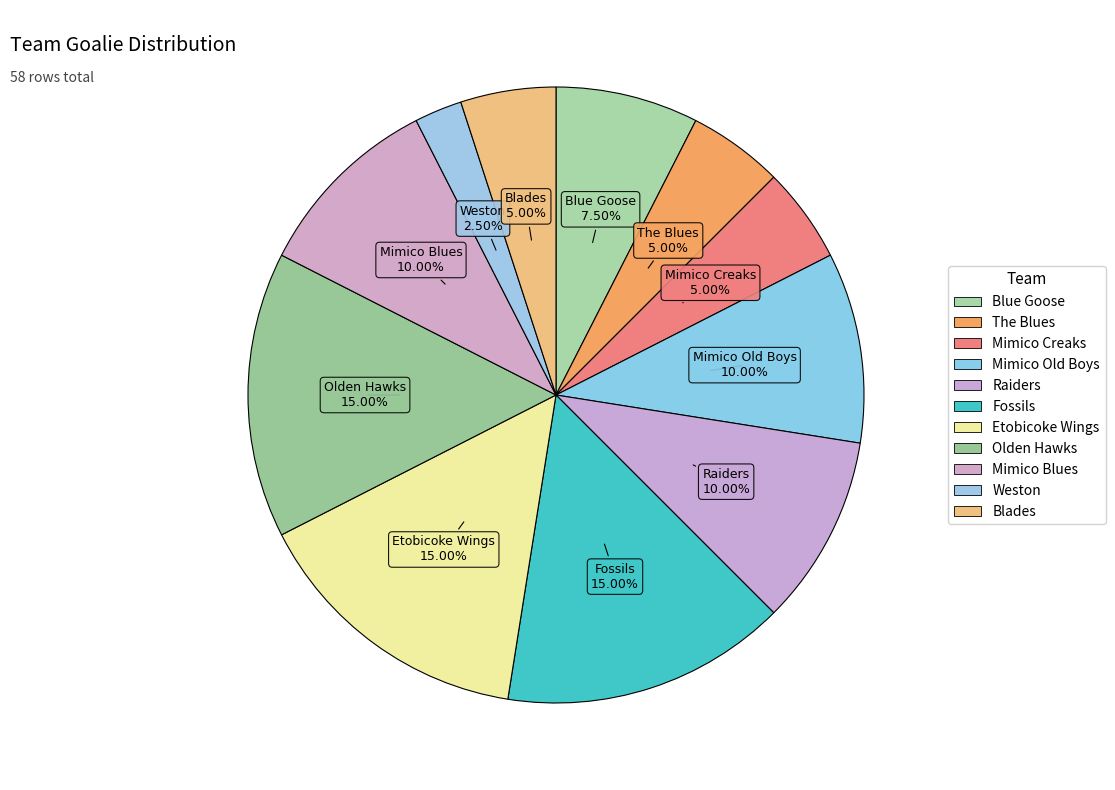

What percentage is the Mimico Creaks slice, to the nearest percent?

5%